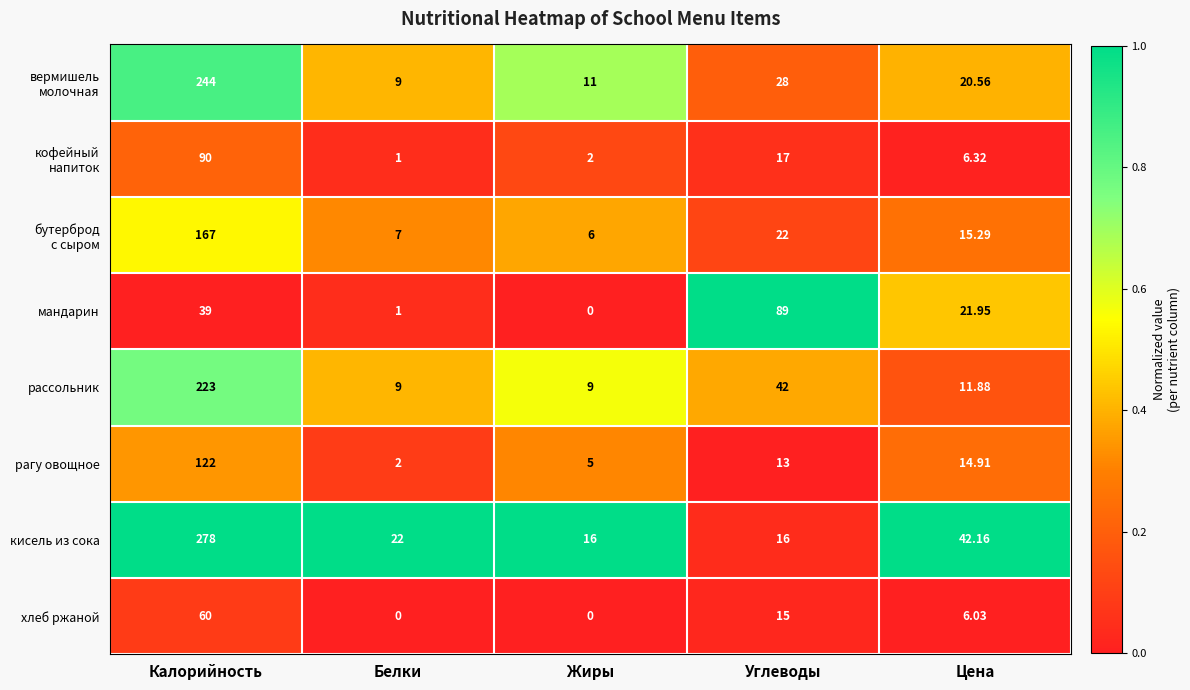

Which series changed the most between Жиры and Углеводы?

мандарин